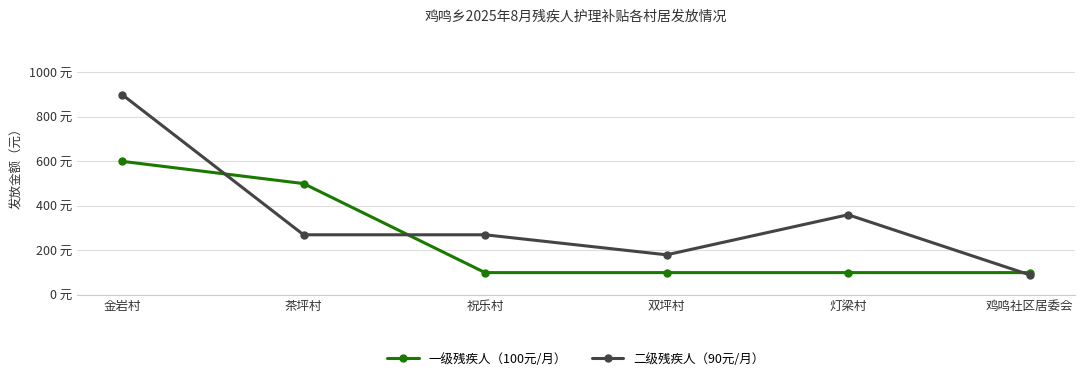

What are all the series names shown in the legend?

一级残疾人（100元/月）, 二级残疾人（90元/月）